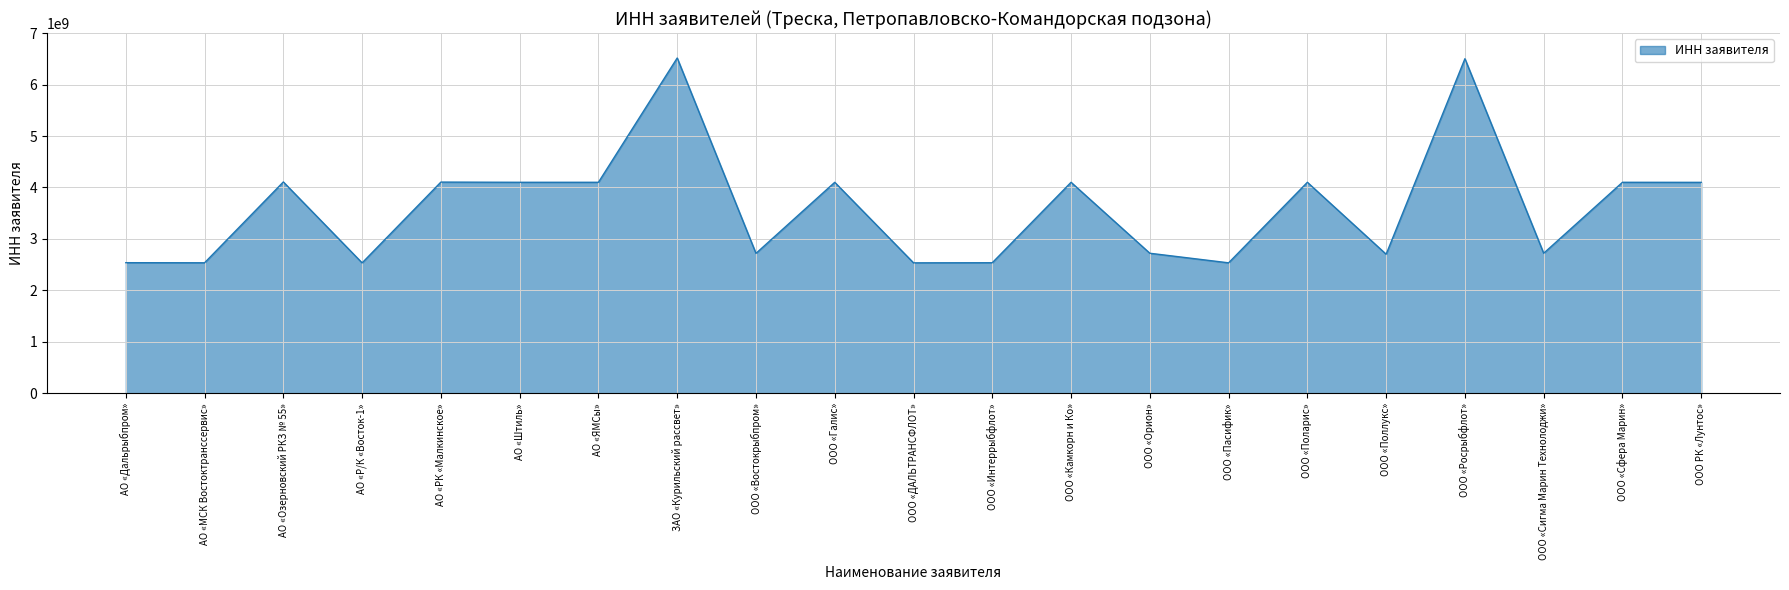

What is the difference between the maximum and minimum values?

3978990671